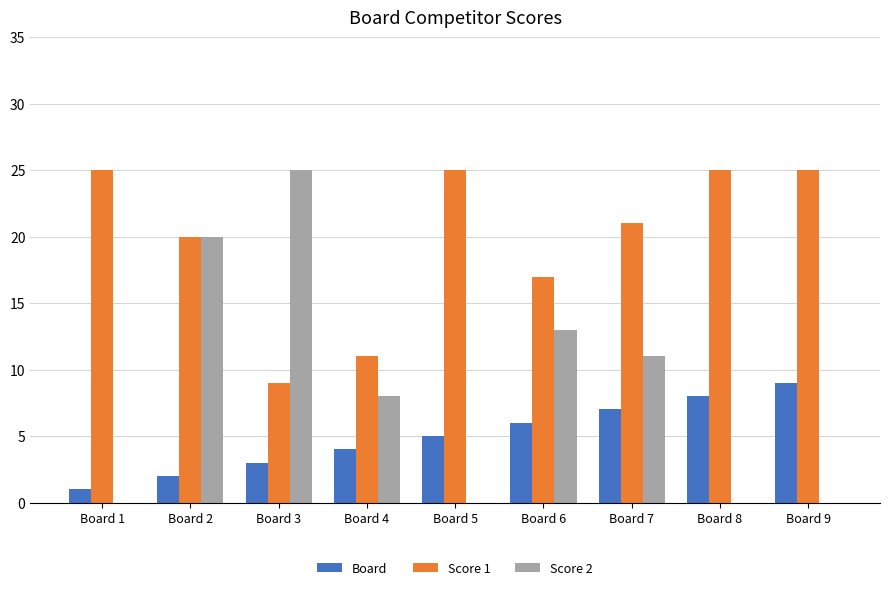

What are all the series names shown in the legend?

Board, Score 1, Score 2